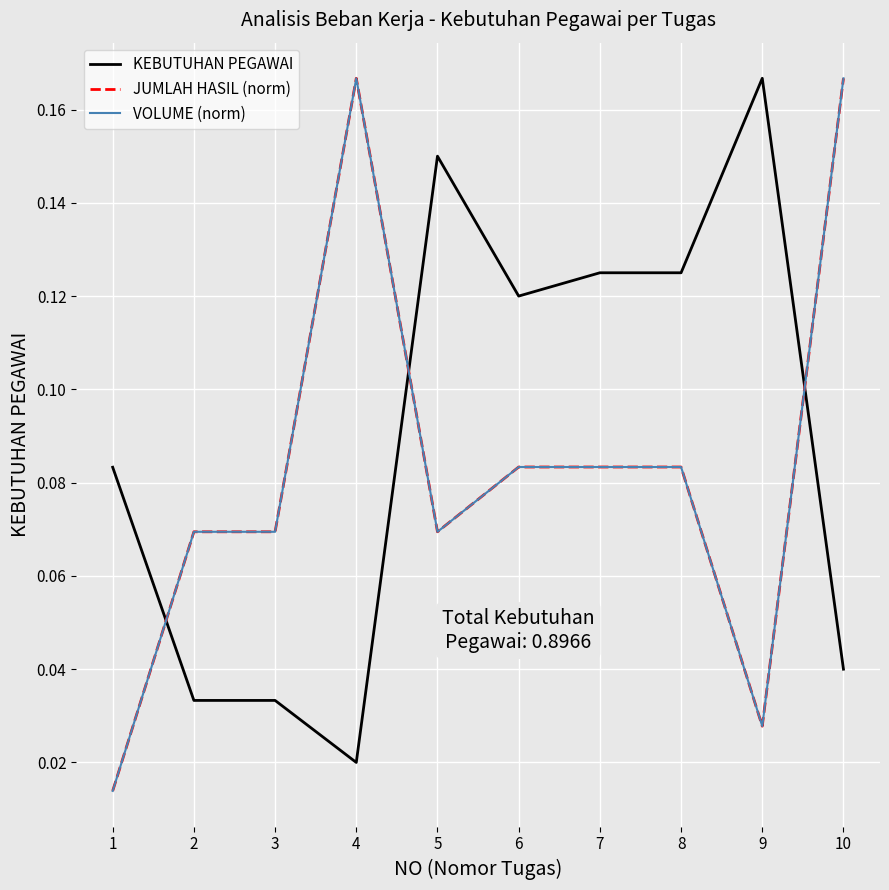

Does the chart have visible grid lines?

Yes